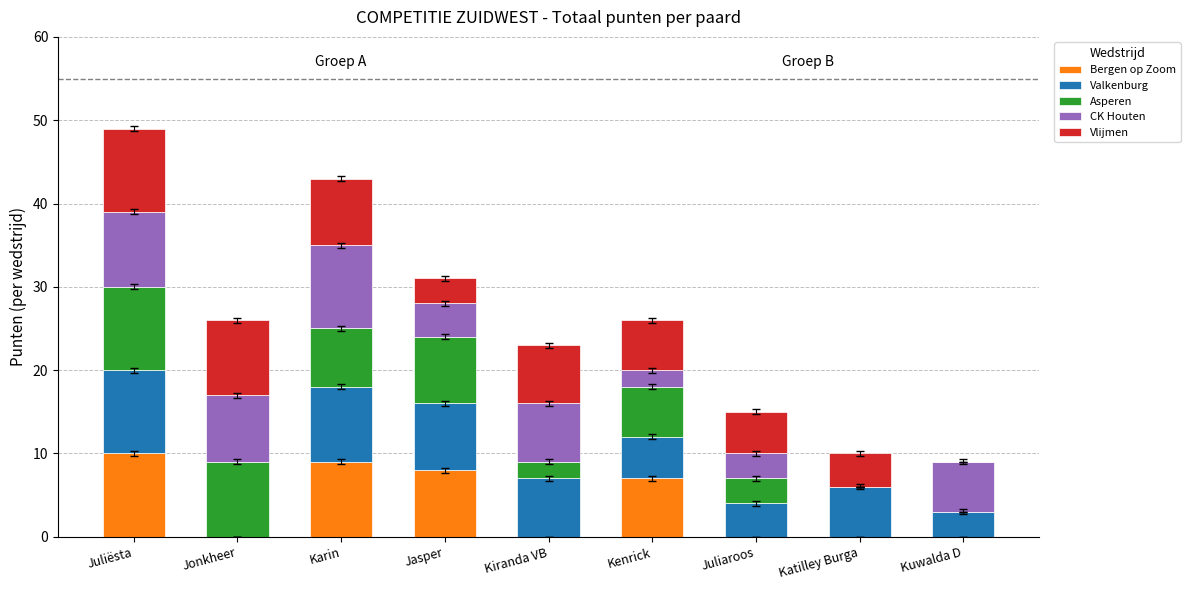

What is the highest value of the Bergen op Zoom series?

10